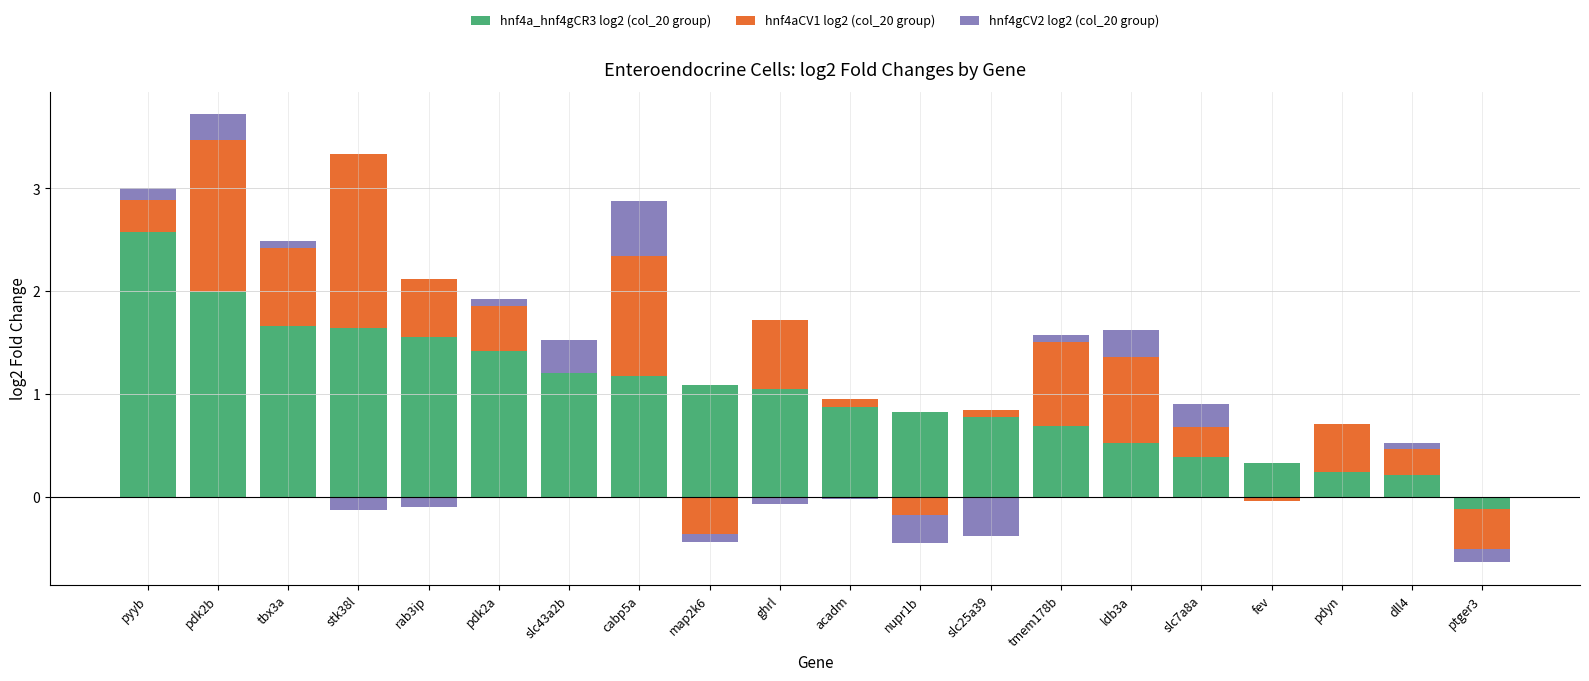

What are all the series names shown in the legend?

hnf4a_hnf4gCR3 log2 (col_20 group), hnf4aCV1 log2 (col_20 group), hnf4gCV2 log2 (col_20 group)